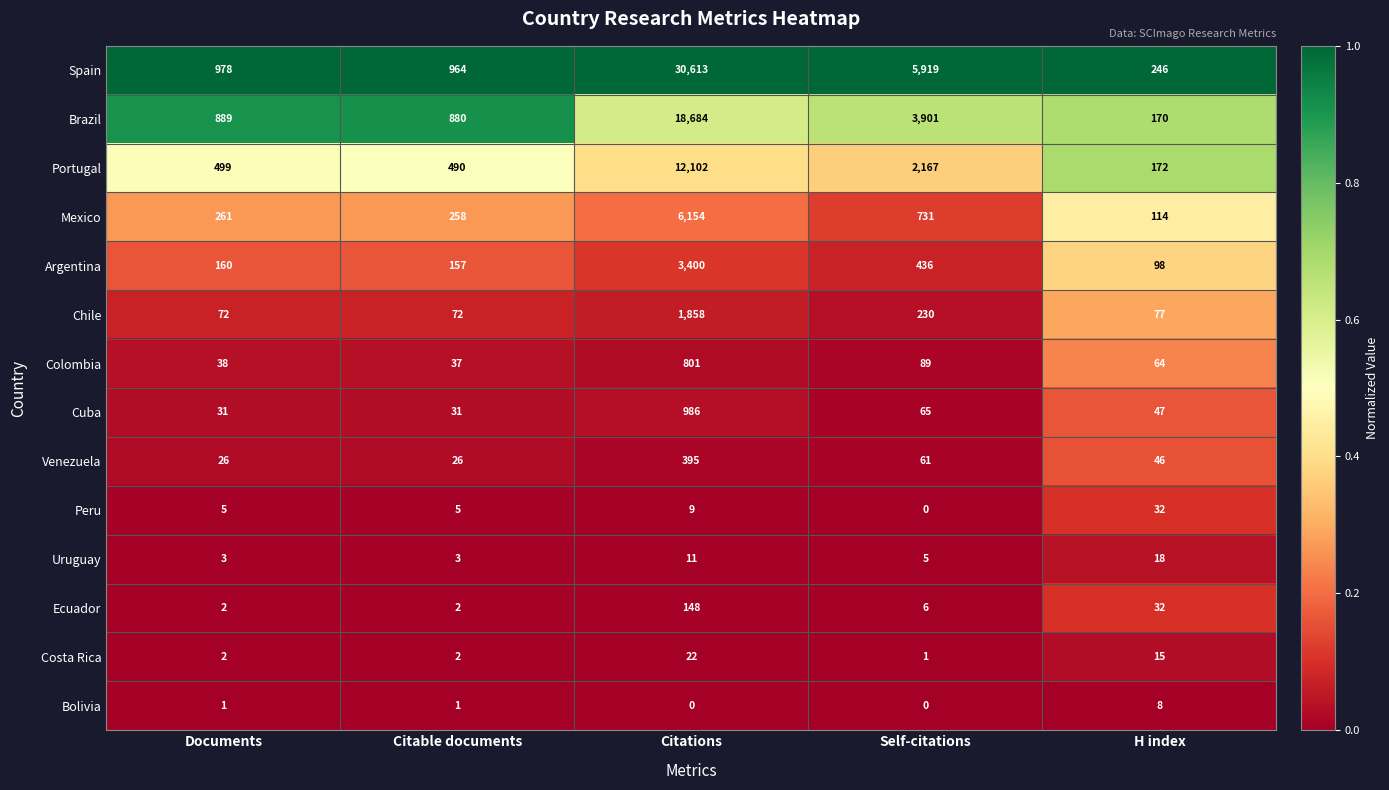

What is the maximum value shown in the chart?

30613